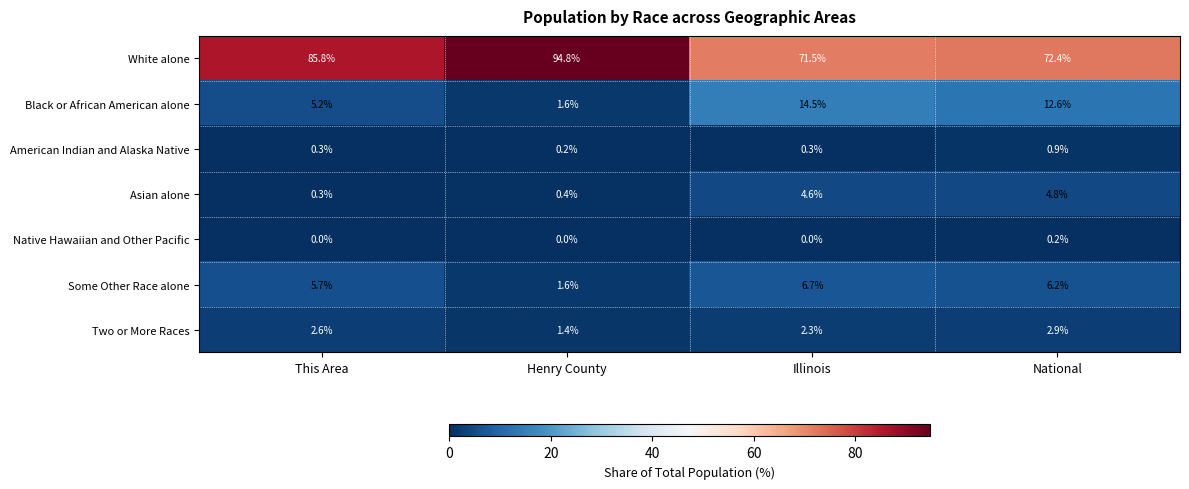

Where does the Two or More Races series first go above 2?

This Area